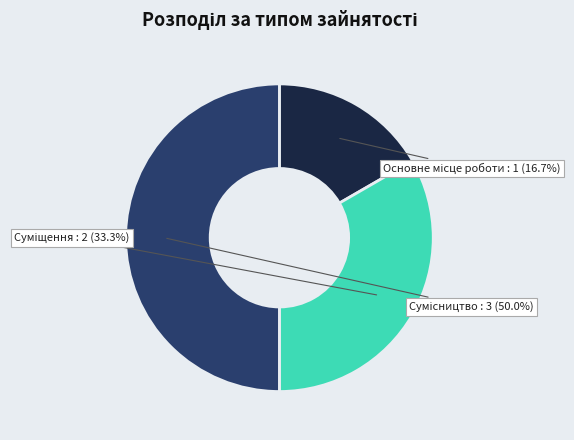

How many slices are in this pie chart?

3